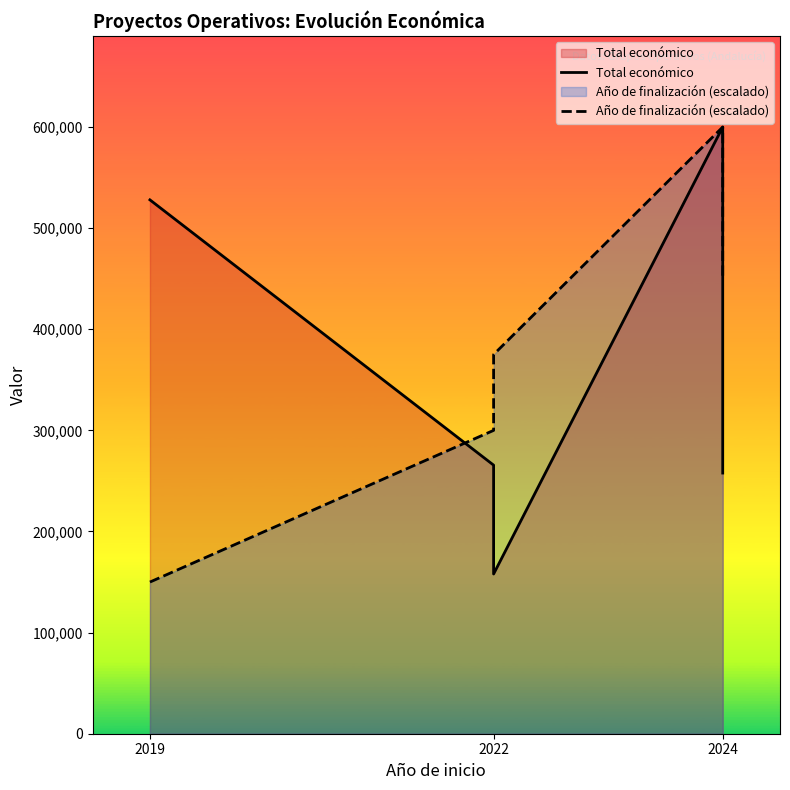

How many lines are shown in the chart?

2